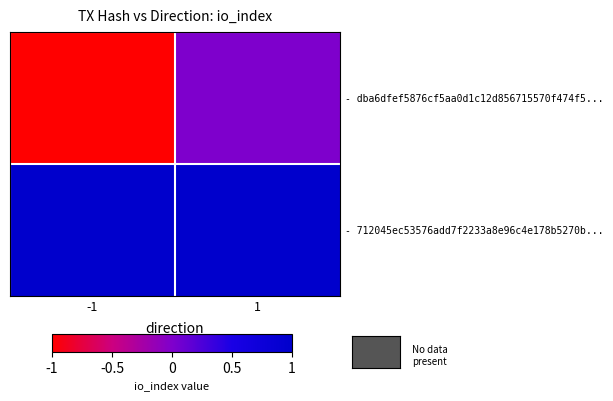

Reading left to right, list all the values displayed in this chart.

- dba6dfef5876cf5aa0d1c12d856715570f474f5...: -1=-1	1=0
- 712045ec53576add7f2233a8e96c4e178b5270b...: -1=1	1=1